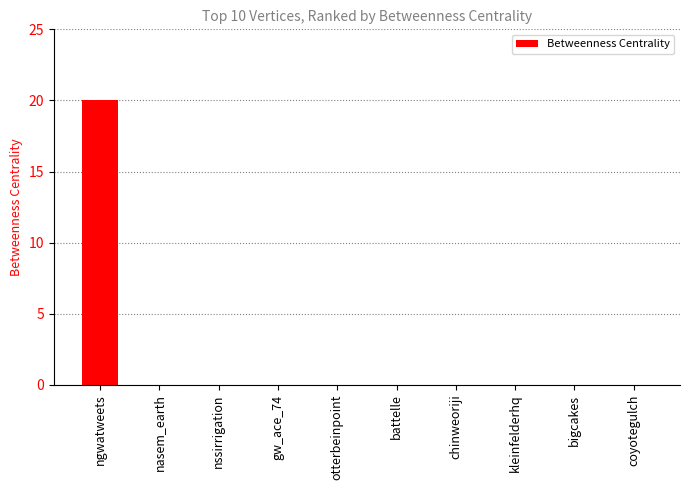

What is the average value?

2